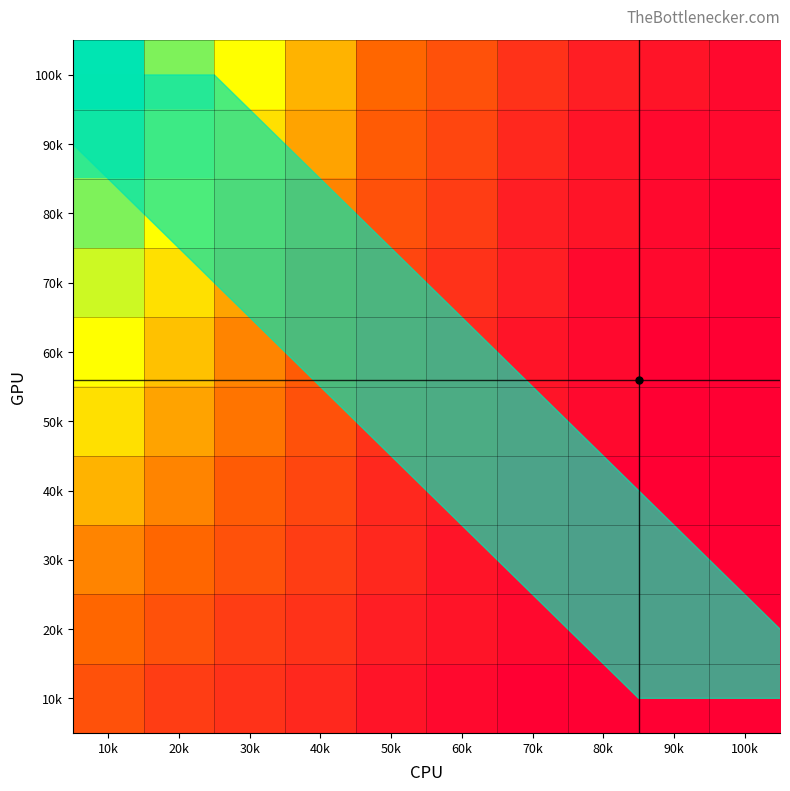

At which category is the sum across all series the highest?

10k